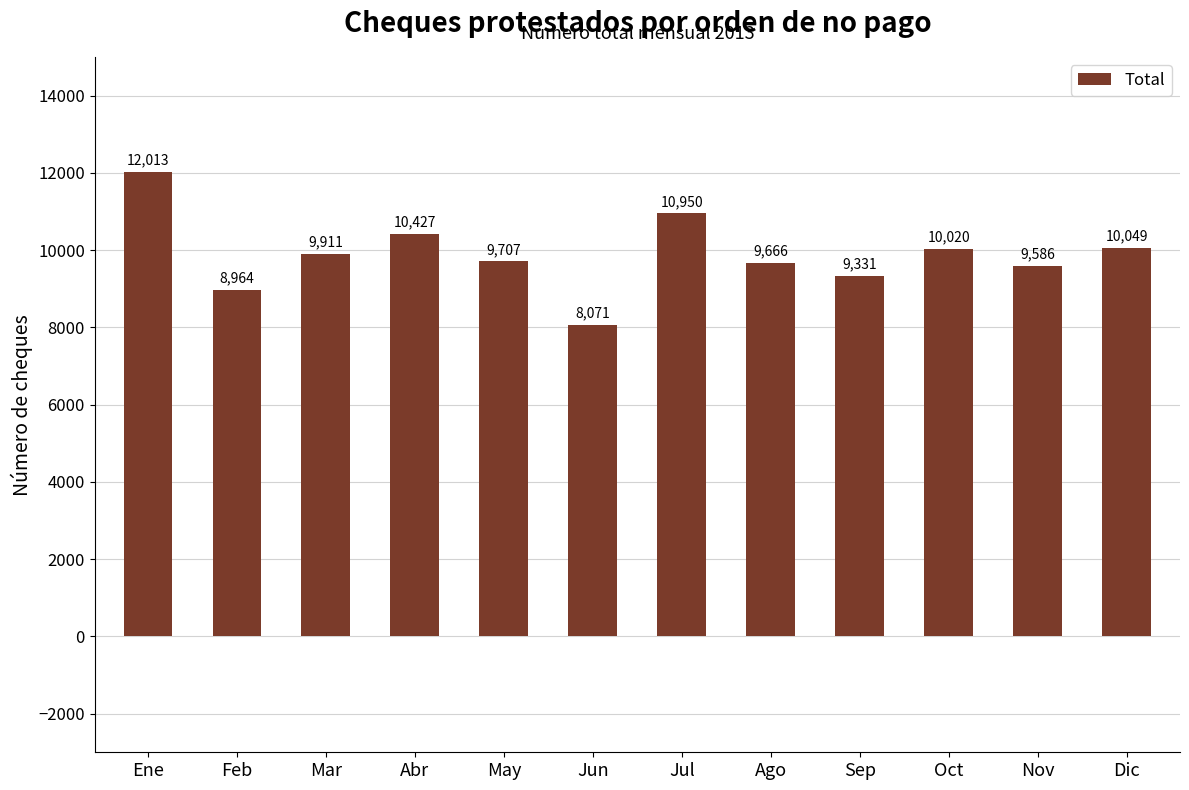

What is the change in value from Feb to Jun?

-893